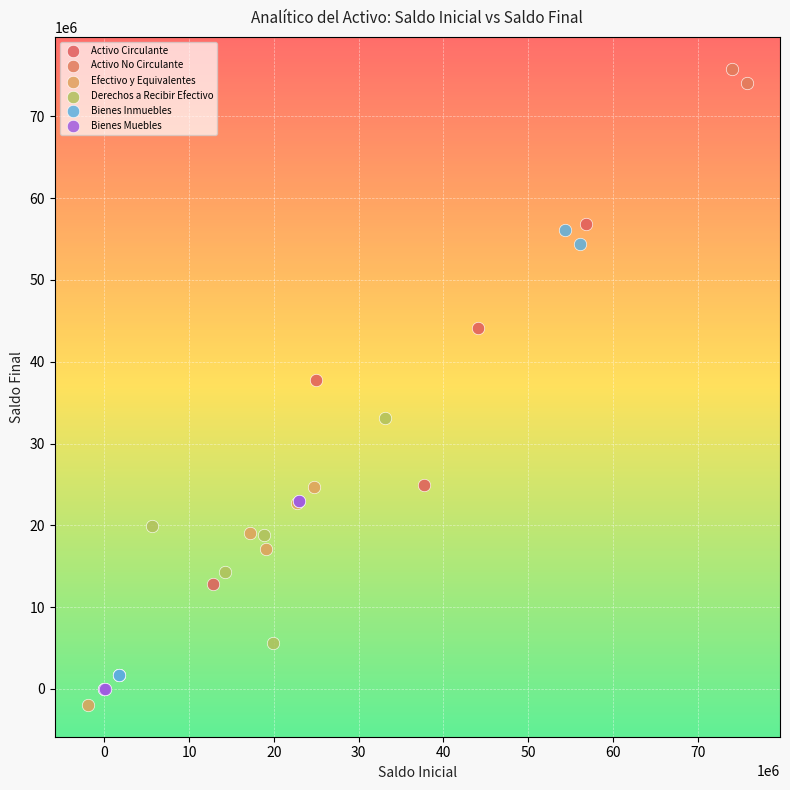

Which series has the largest Y range (max minus min)?

Activo No Circulante